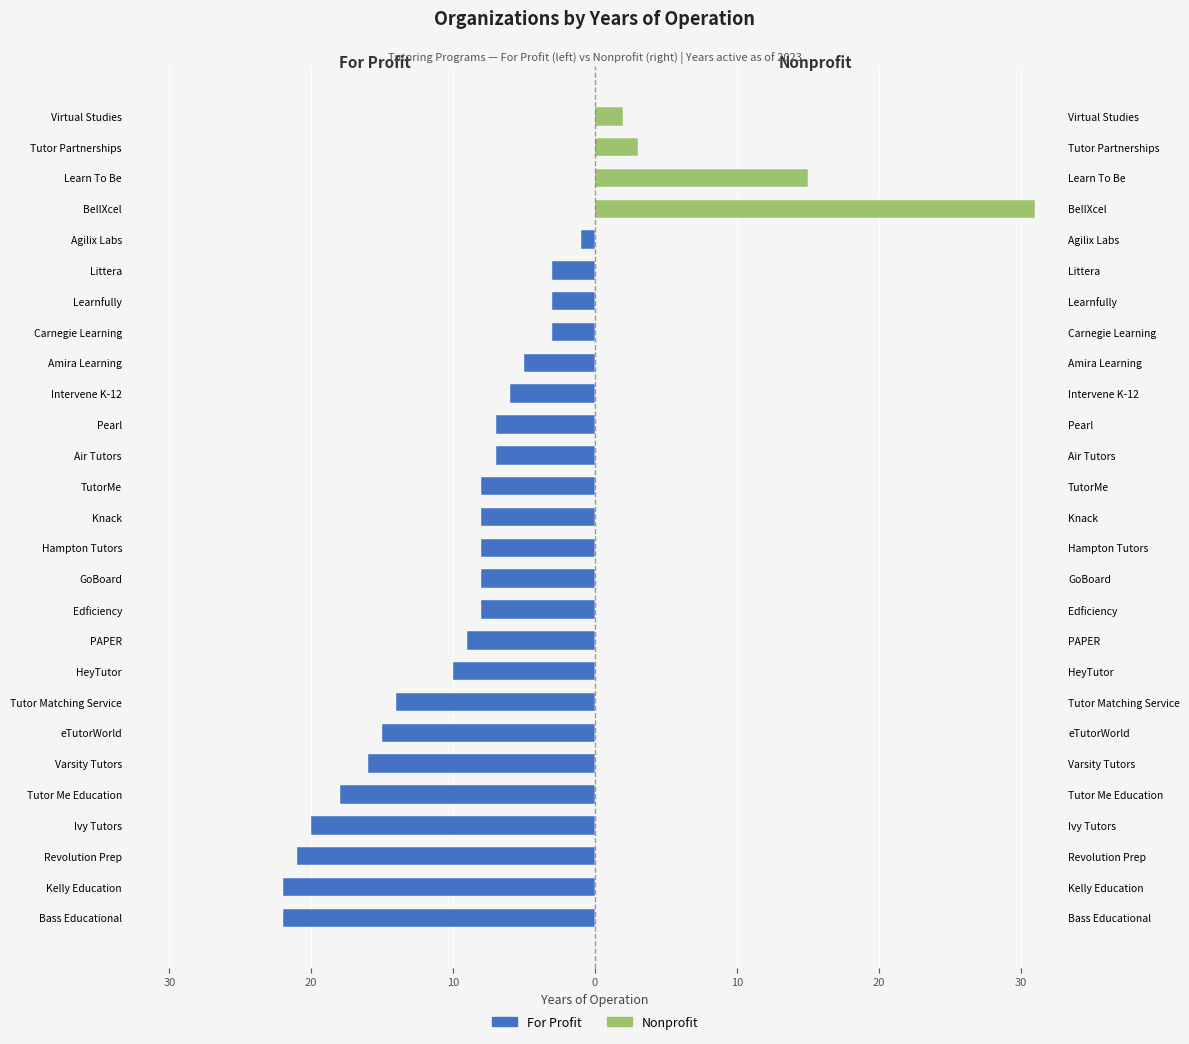

What is the difference between the highest and lowest values at 20?

21